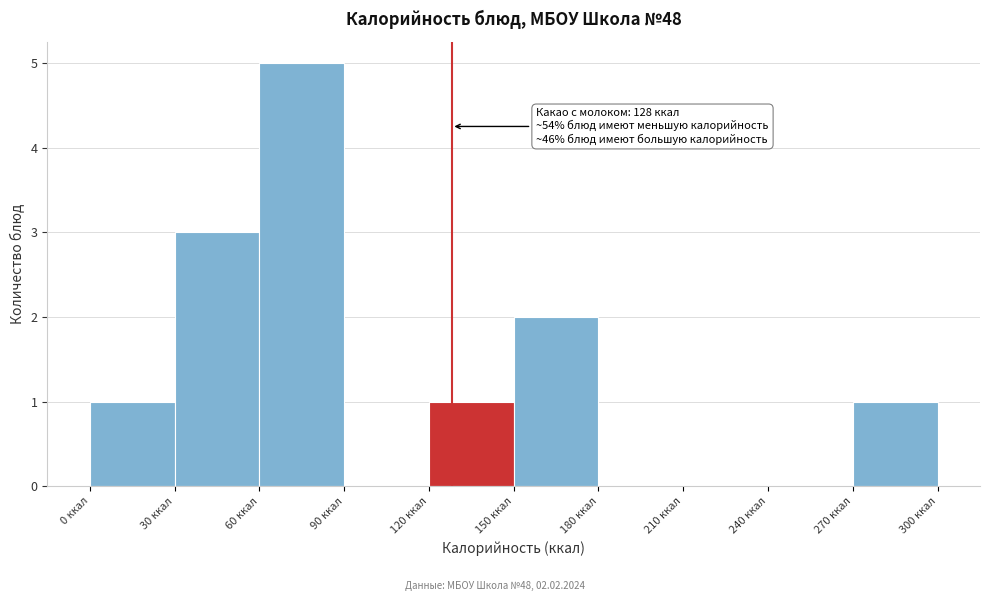

Which range on the x-axis has the tallest bar?

60 to 90